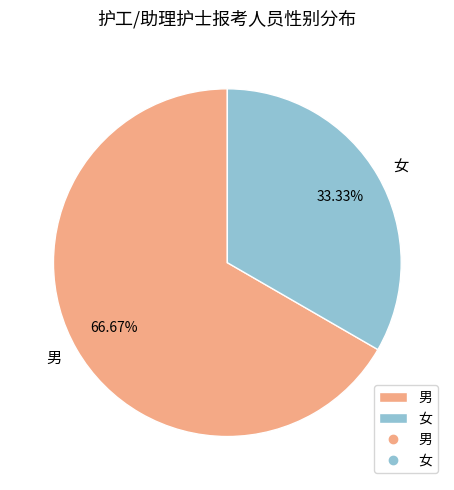

Combined, do 女 and 男 account for over 50%?

Yes